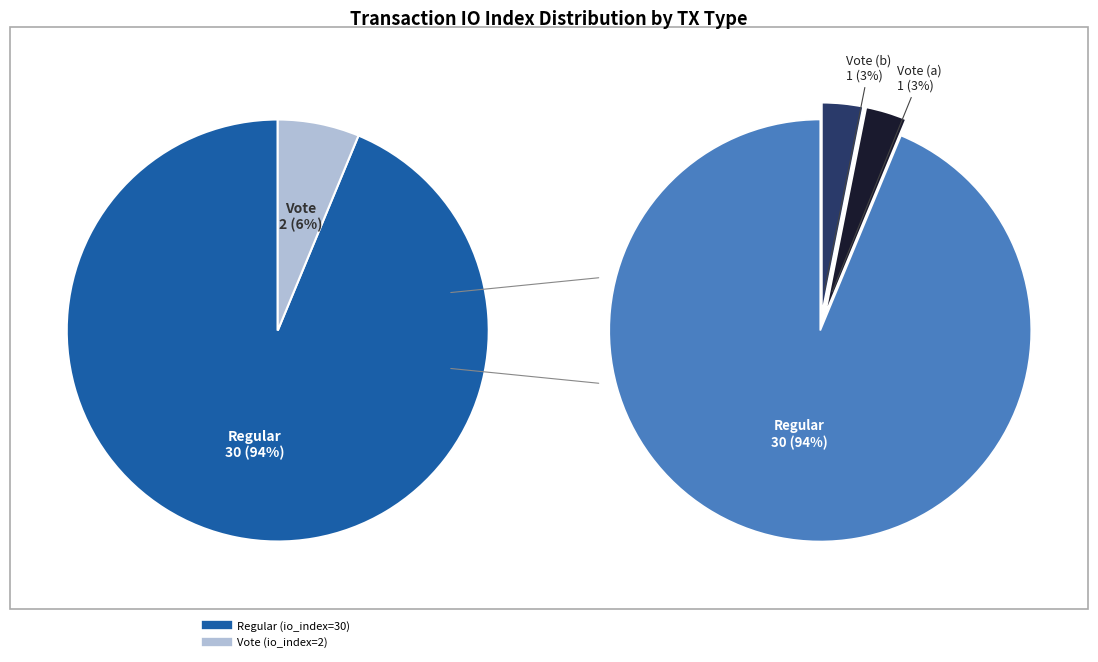

To the nearest percent, what is the difference between the Vote and Regular slice percentages?

88%